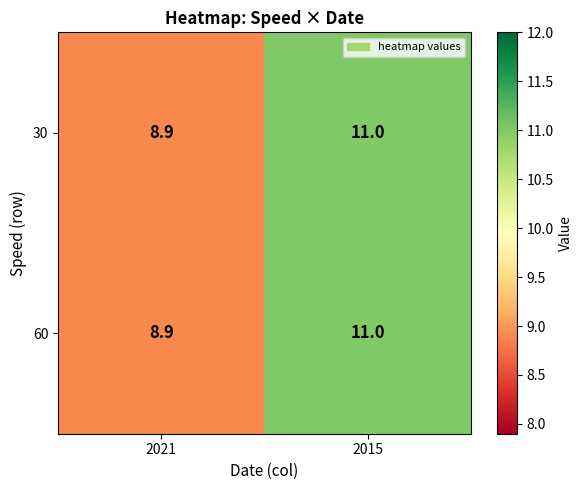

The 60 series shows 17.5 at 2015. True or false?

False